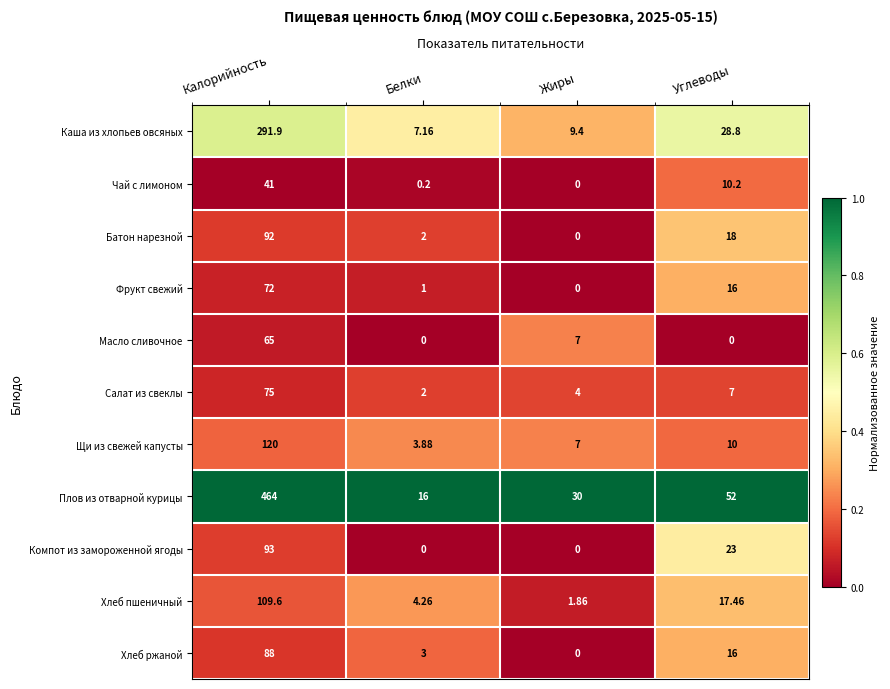

List the series in order of their peak value, highest first.

Плов из отварной курицы, Каша из хлопьев овсяных, Щи из свежей капусты, Хлеб пшеничный, Компот из замороженной ягоды, Батон нарезной, Хлеб ржаной, Салат из свеклы, Фрукт свежий, Масло сливочное, Чай с лимоном